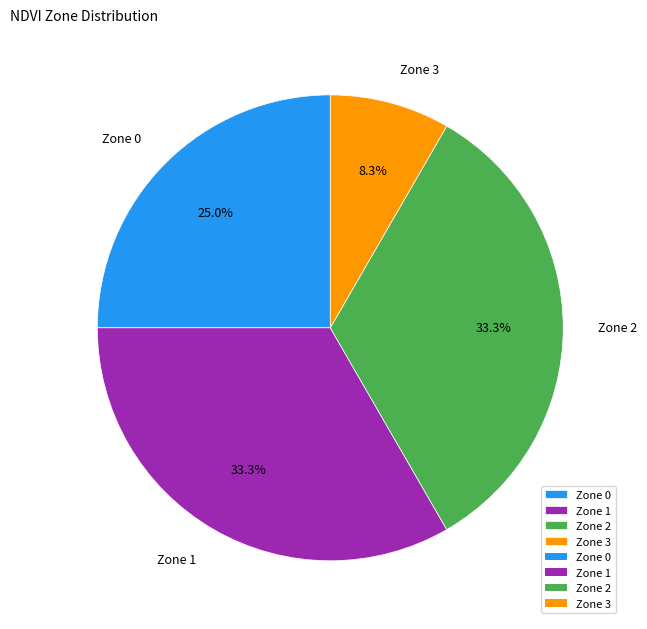

To the nearest percent, what is the combined percentage of Zone 3 and Zone 0?

33%